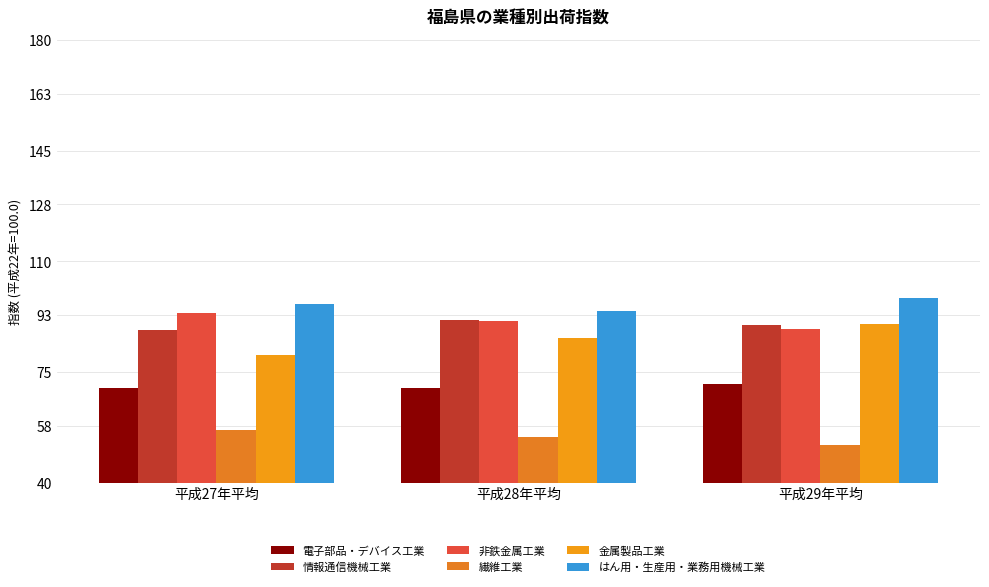

What is the average value of the 繊維工業 series?

54.3